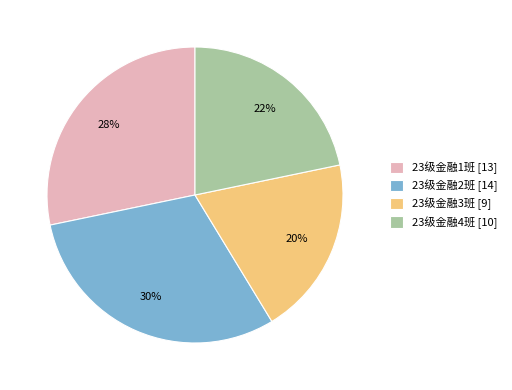

Does any single category account for the majority?

No